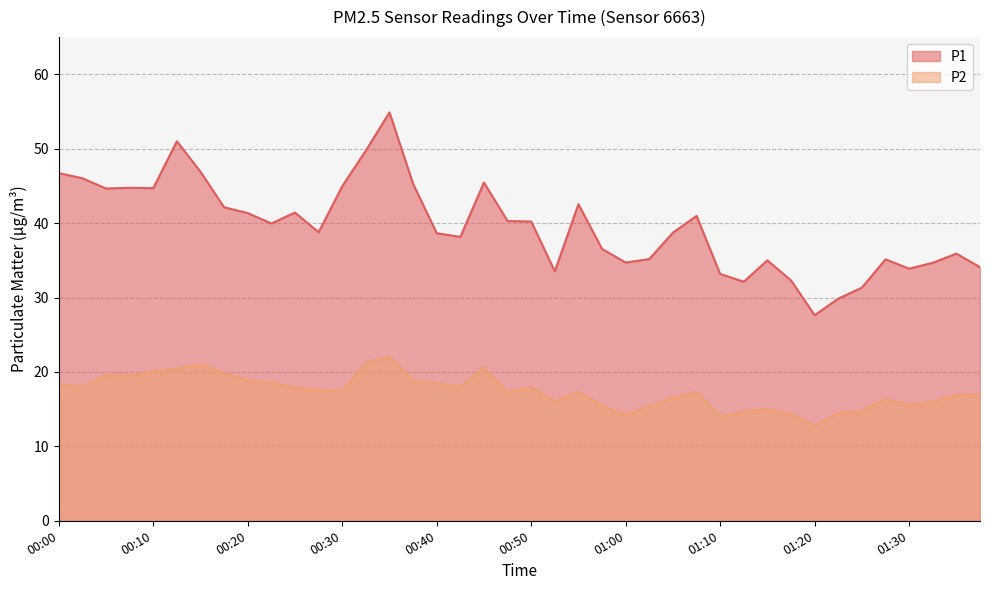

What is the greatest value displayed?

54.9